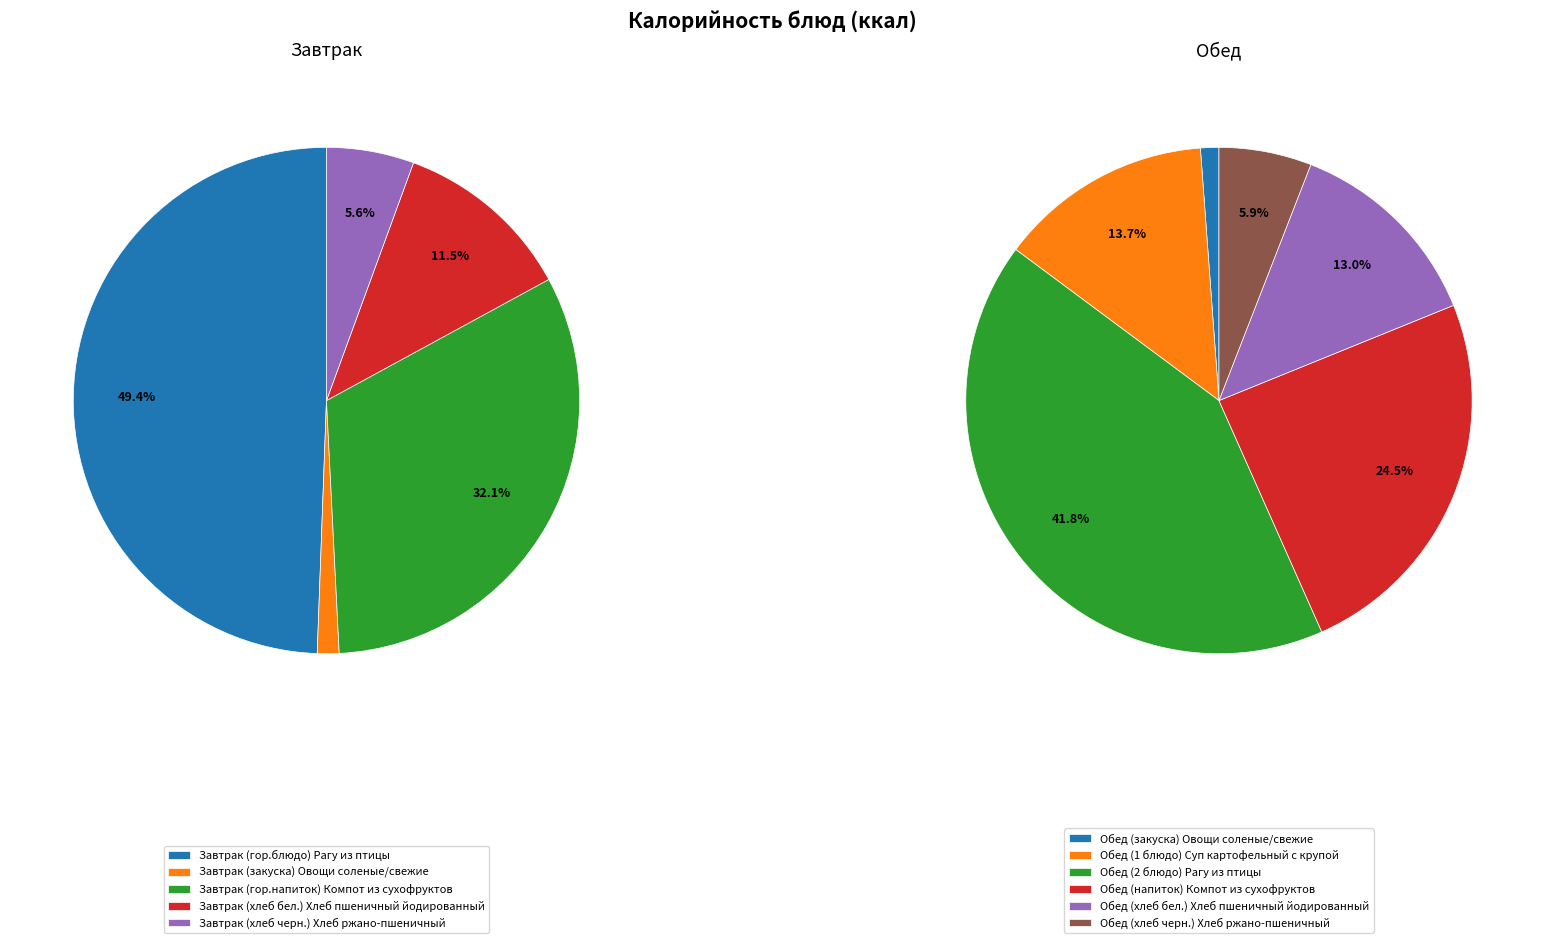

Is there a majority slice in this chart?

No